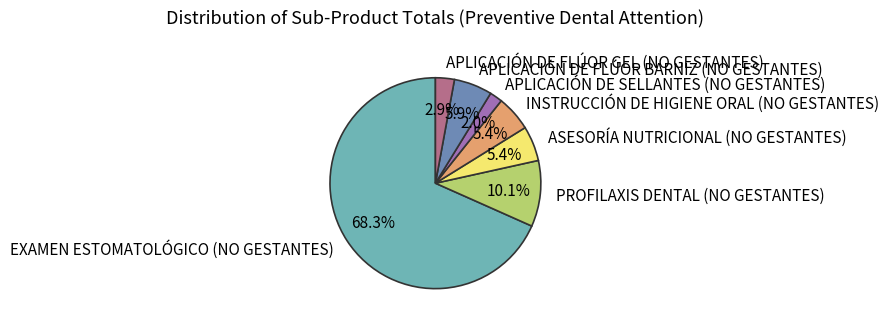

What is the ratio of the value at INSTRUCCIÓN DE HIGIENE ORAL (NO GESTANTES) to the value at APLICACIÓN DE FLÚOR GEL (NO GESTANTES)?

1.9